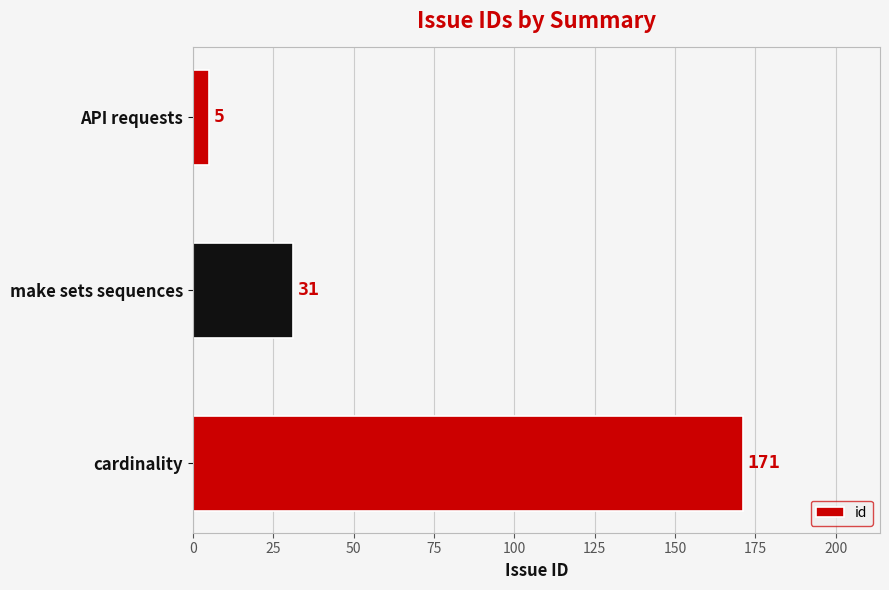

Reading top to bottom, extract all data points from this chart.

API requests=5	make sets sequences=31	cardinality=171